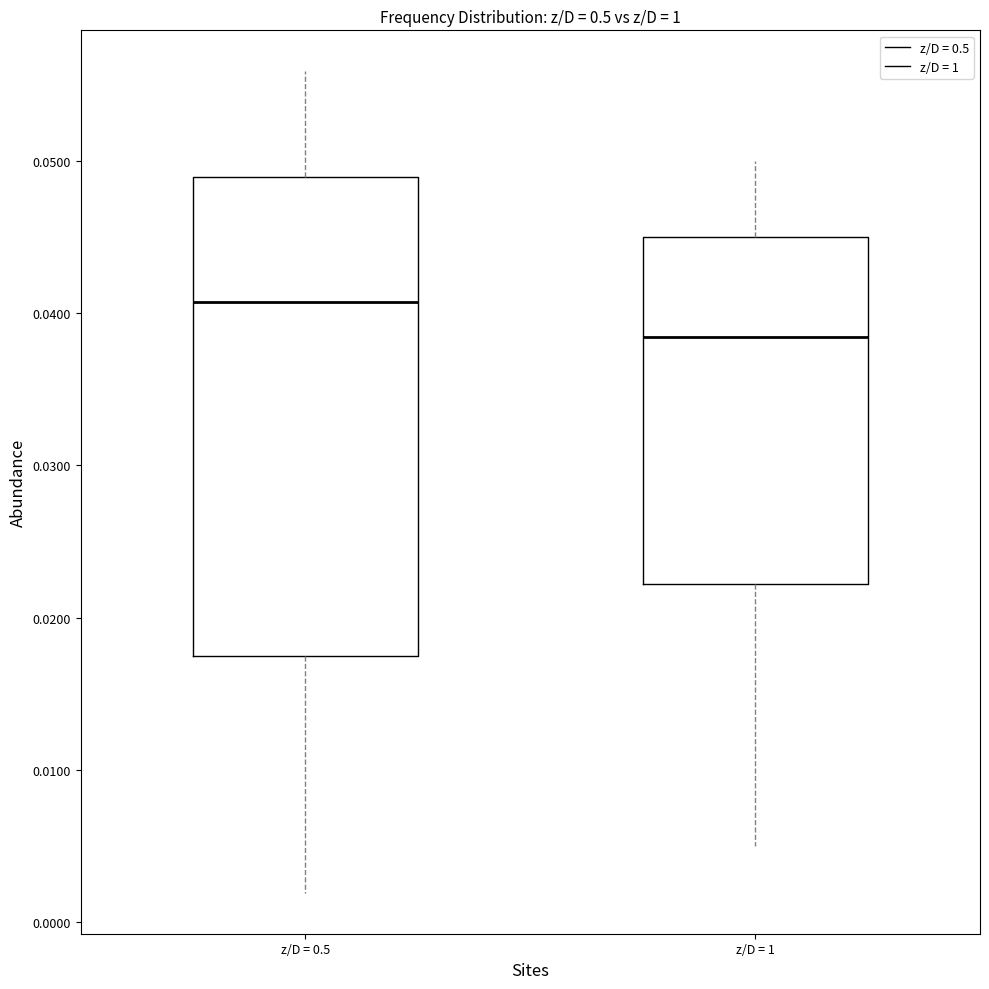

Reading left to right, read every box against the y-axis: the position of its median line, the range the box covers, and the ends of its whiskers. The values are not printed on the chart, so give them approximately, as read against the axis.

z/D = 0.5: median 0.041, box 0.017 to 0.049, whiskers 0.002 to 0.056
z/D = 1: median 0.038, box 0.022 to 0.045, whiskers 0.005 to 0.050